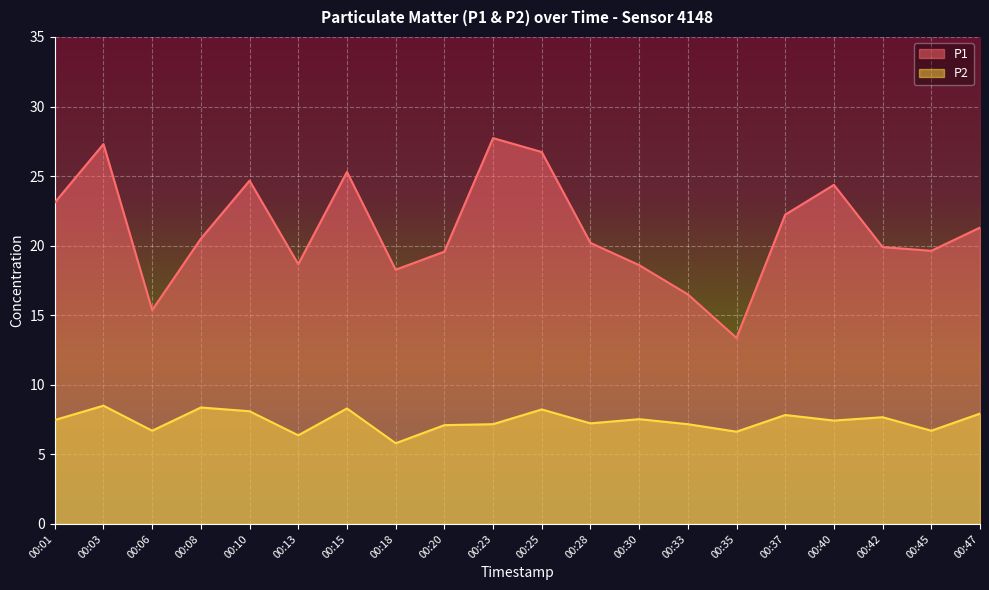

How many lines are shown in the chart?

2